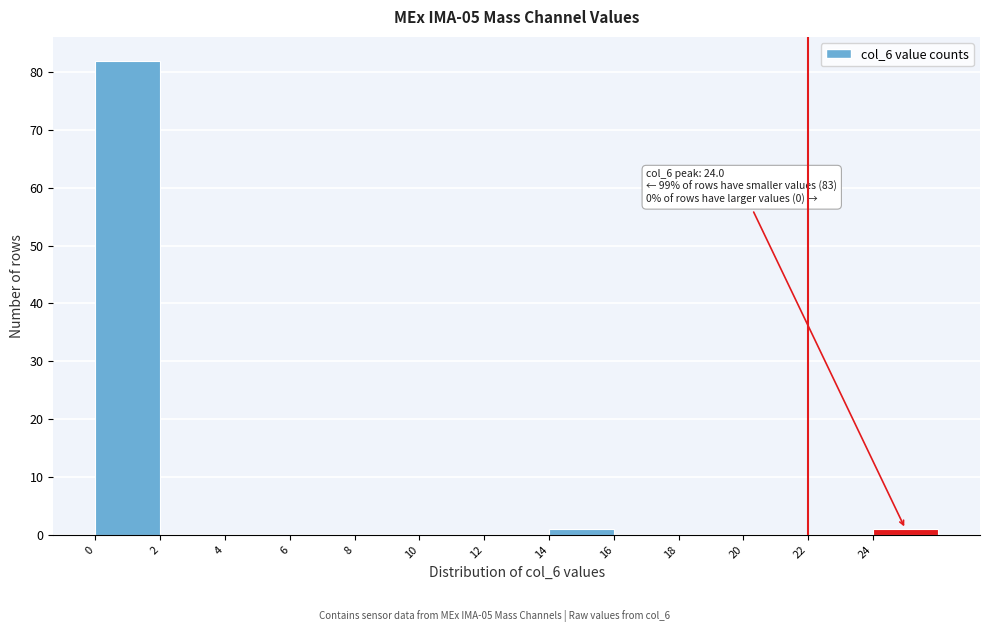

Which range on the x-axis has the tallest bar?

0 to 2